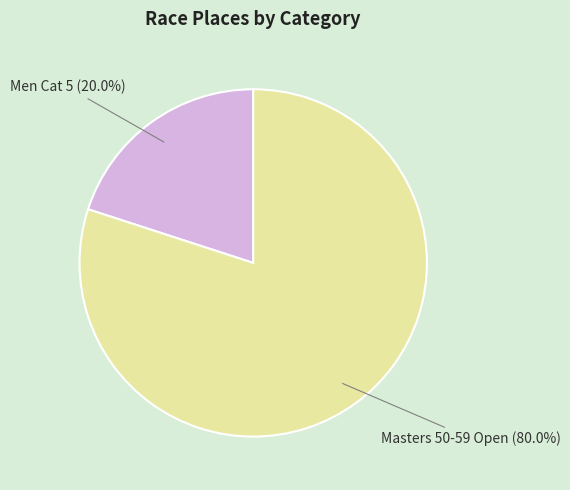

To the nearest percent, what is the average slice percentage?

50%